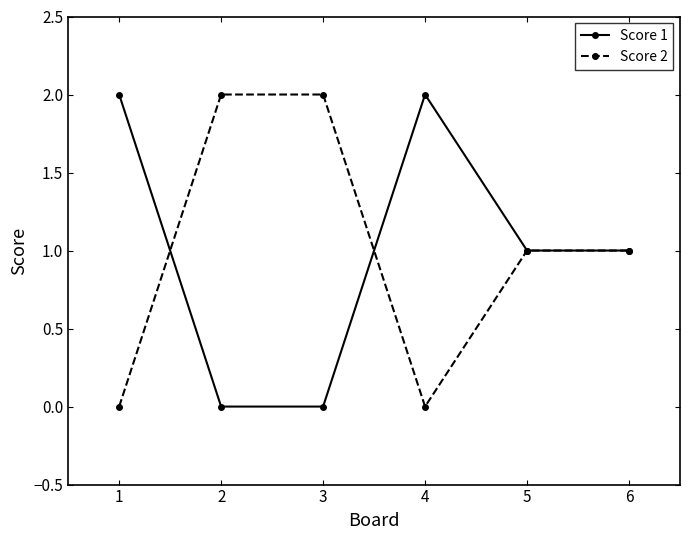

What is the difference between the second highest and minimum values in the Score 1 series?

2